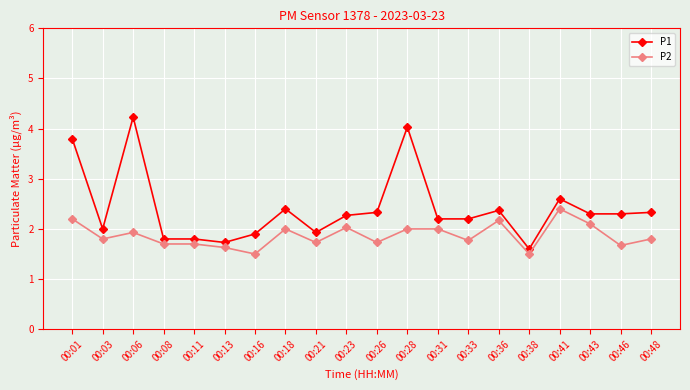

True or false: P1 and P2 intersect in this chart.

False